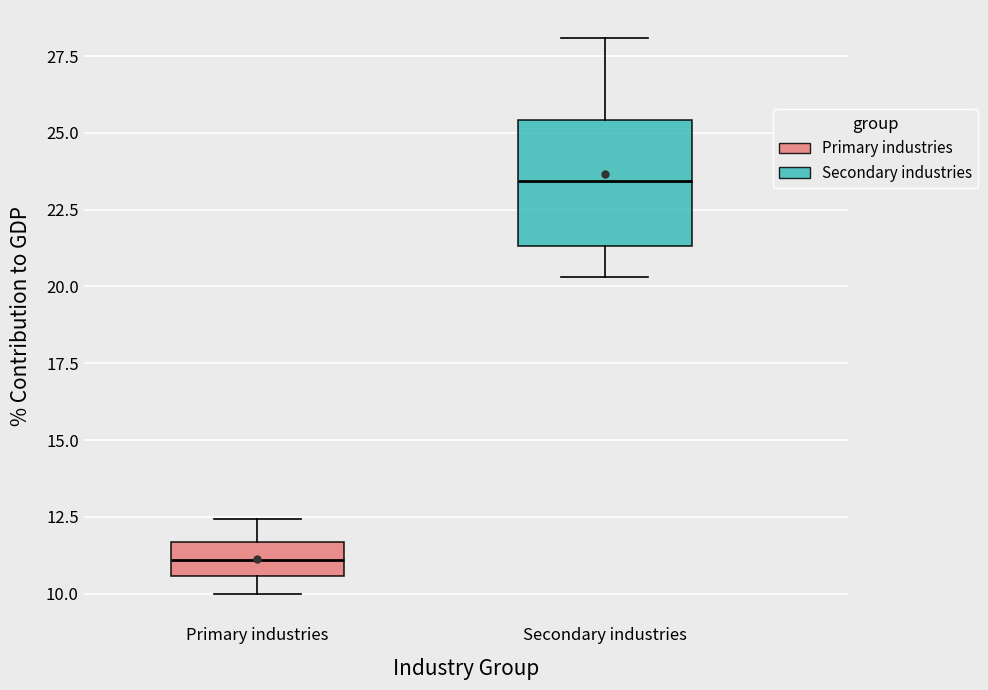

Which box has the lowest median line?

Primary industries